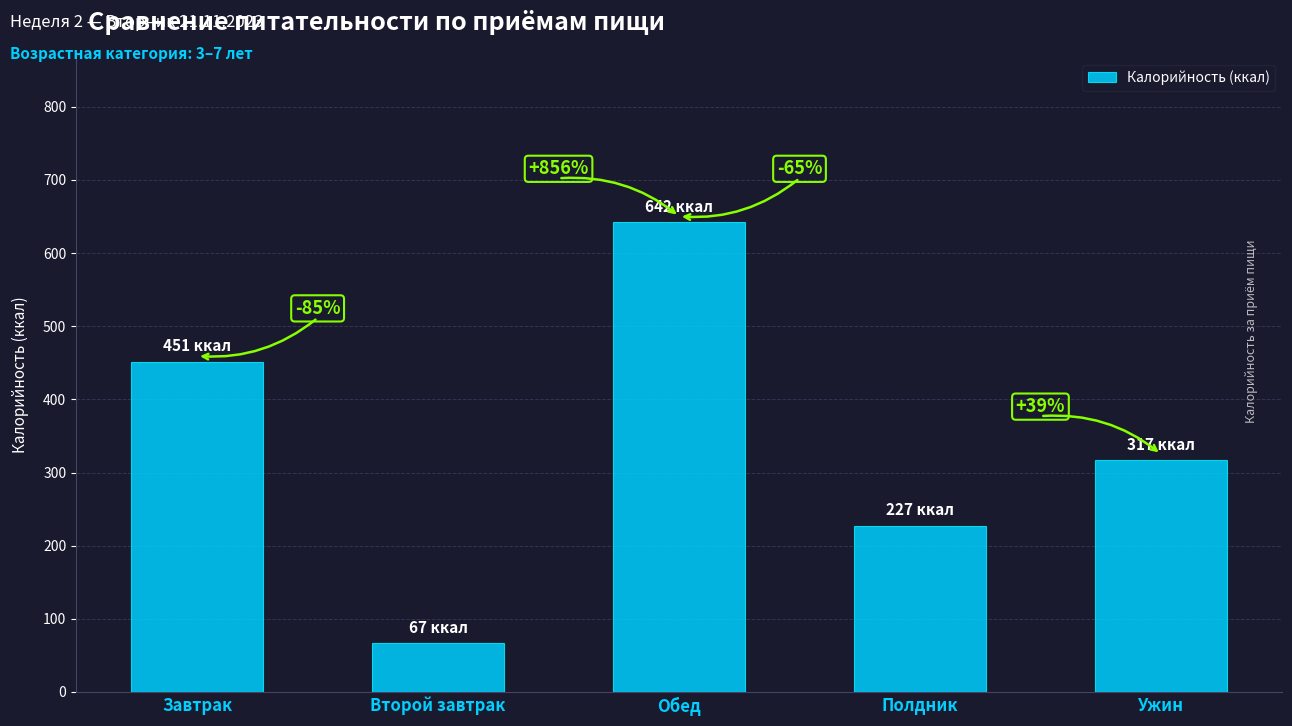

What is the value of the 5th bar from the left?

317.1